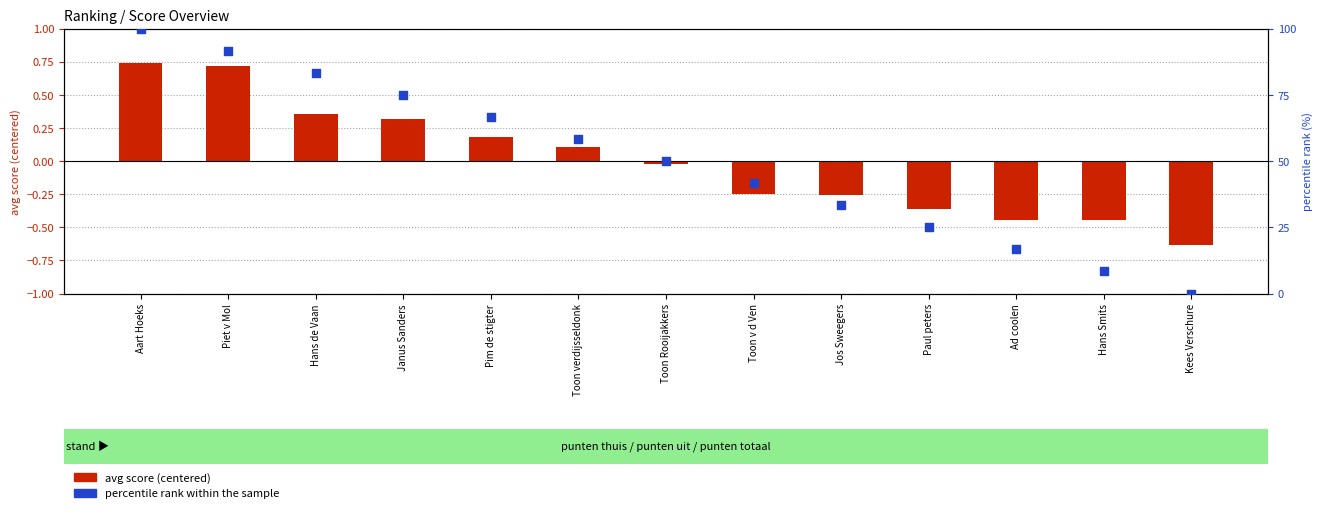

What is the total value across all series at Janus Sanders?

75.3